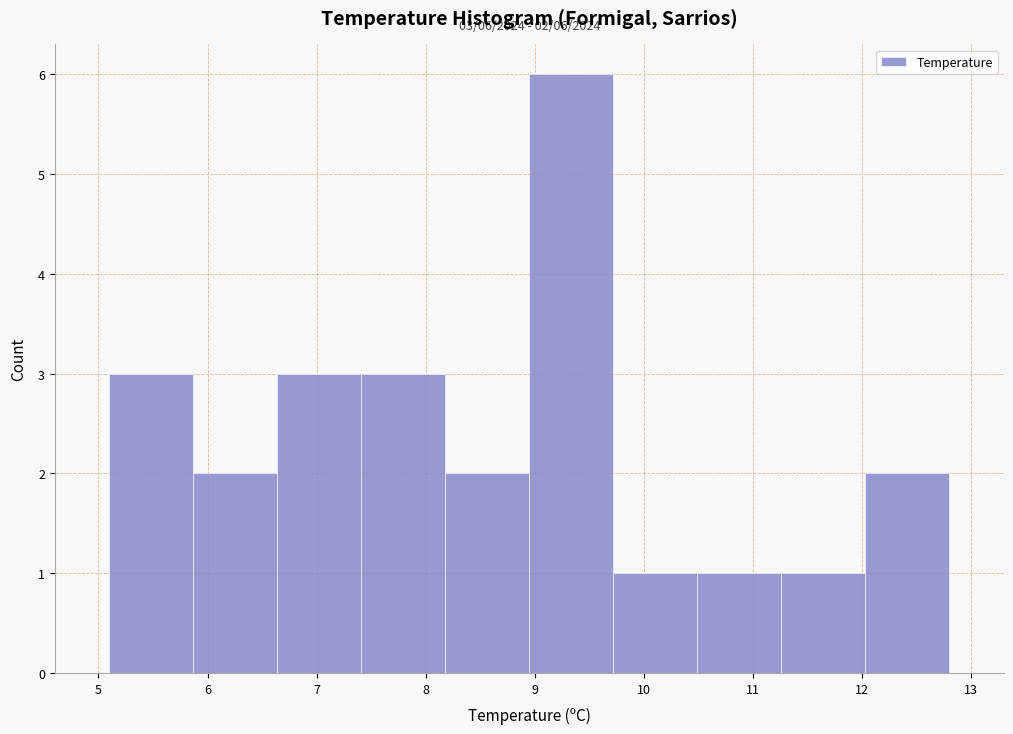

Which range on the x-axis has the tallest bar?

8.95 to 9.72